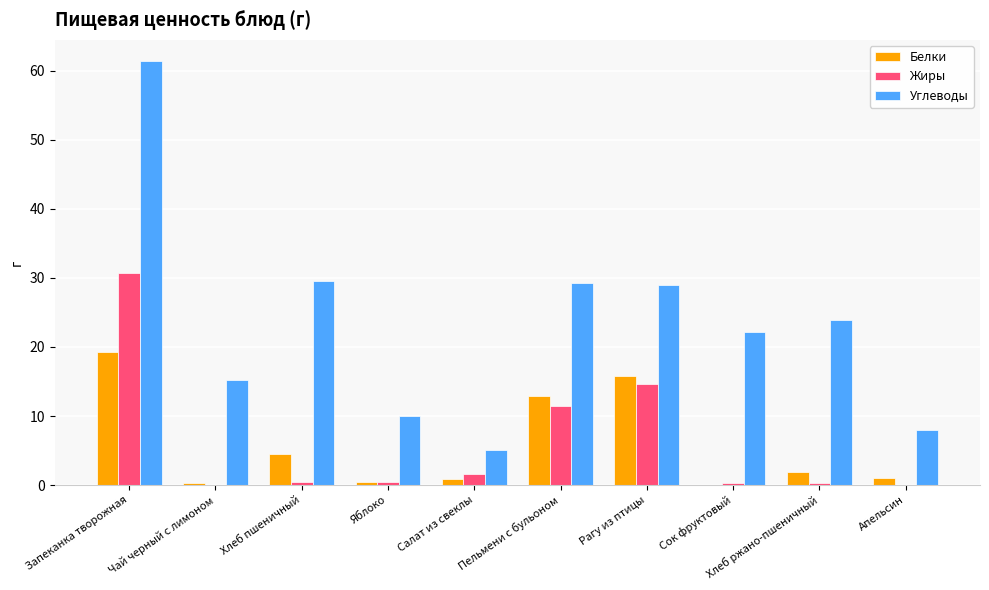

The value of Углеводы at Запеканка творожная is 61.4. True or false?

True